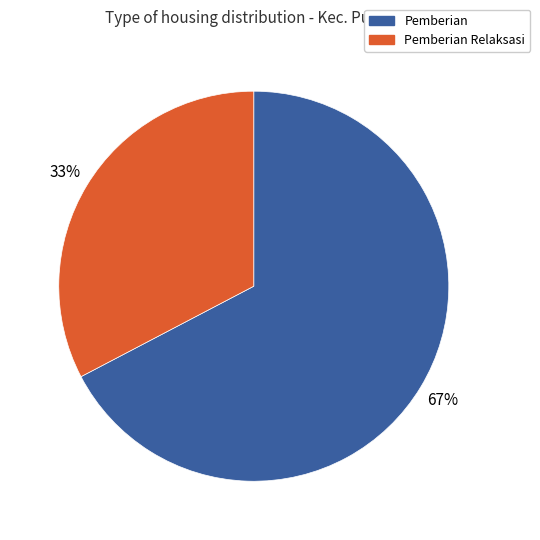

Does any single category account for the majority?

Yes